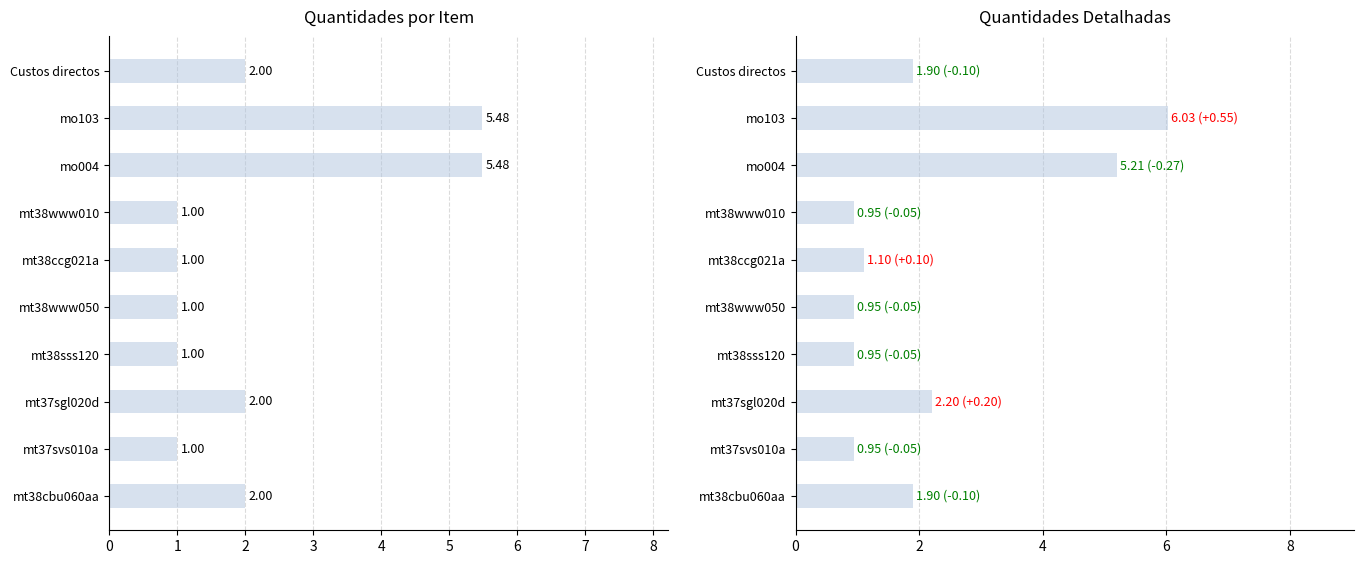

Between mt38sss120 and mt38www010, which is larger?

mt38sss120